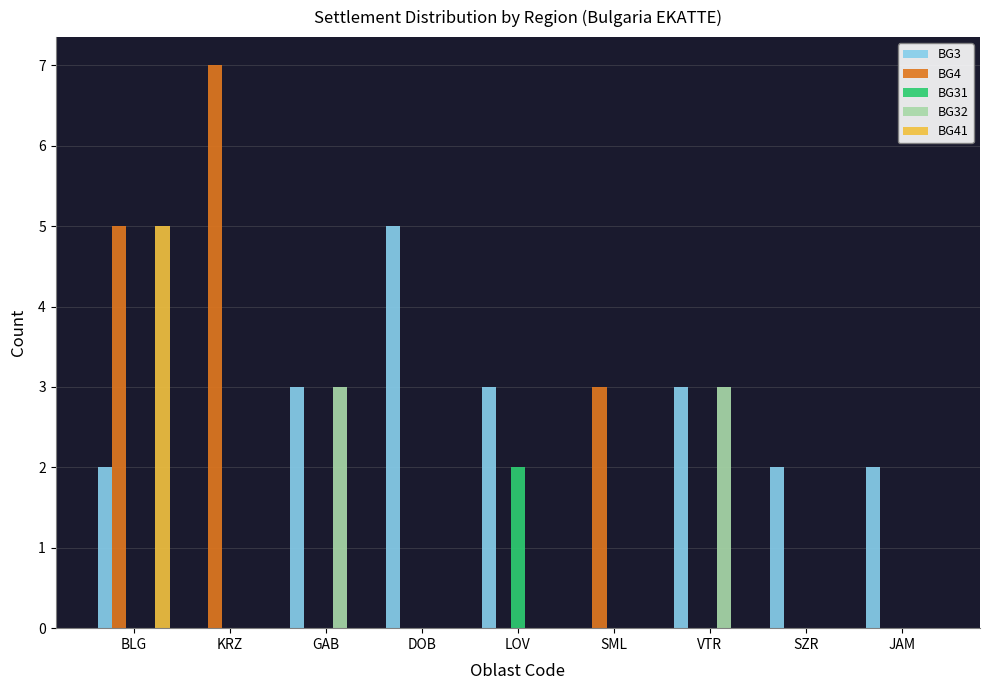

Which series has the largest total across all categories?

BG3